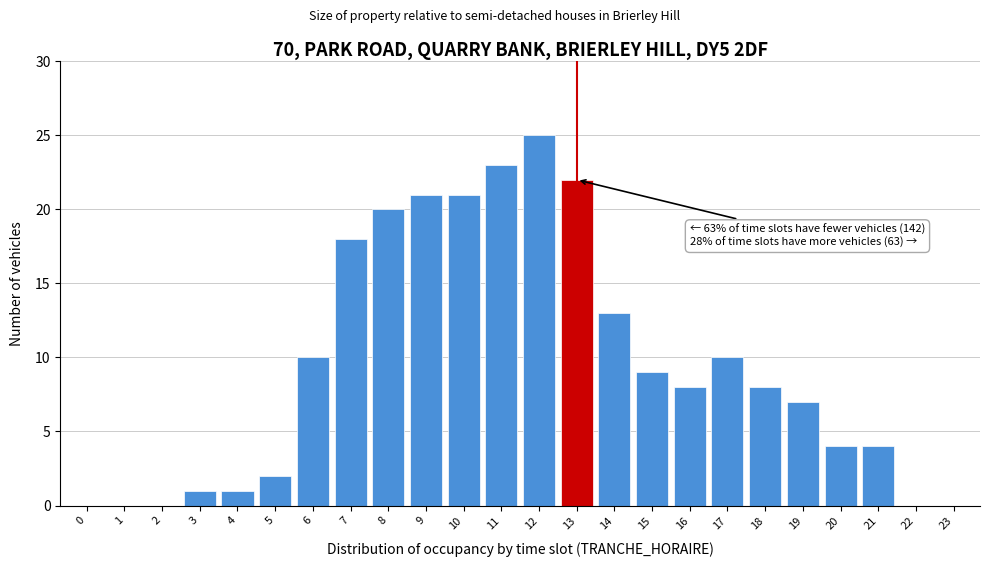

Reading left to right, list all the values displayed in this chart.

0=0	1=0	2=0	3=1	4=1	5=2	6=10	7=18	8=20	9=21	10=21	11=23	12=25	13=22	14=13	15=9	16=8	17=10	18=8	19=7	20=4	21=4	22=0	23=0